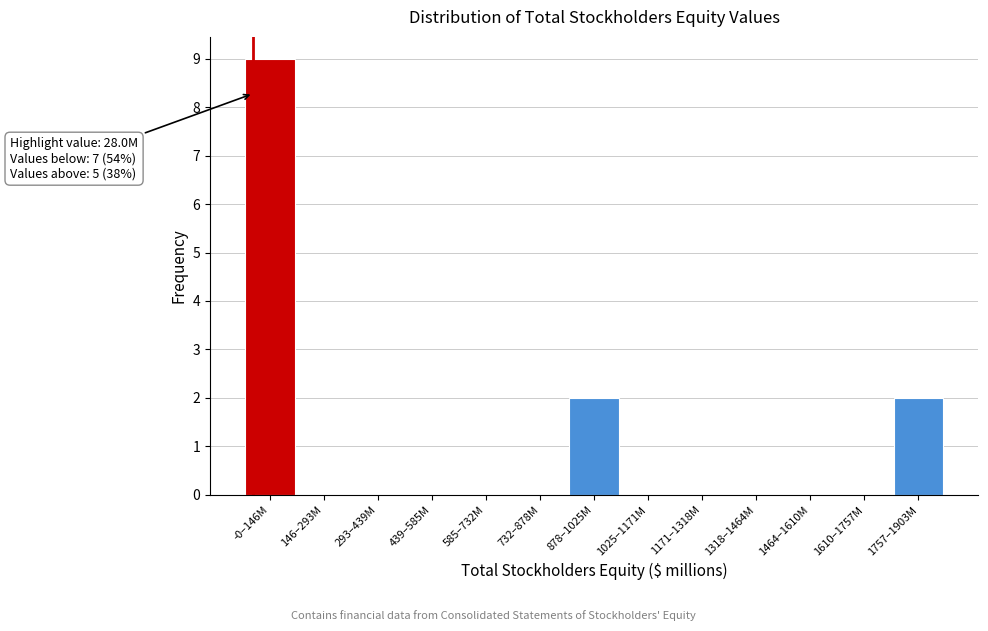

Reading left to right, list all the values displayed in this chart.

-0–146M=9	146–293M=0	293–439M=0	439–585M=0	585–732M=0	732–878M=0	878–1025M=2	1025–1171M=0	1171–1318M=0	1318–1464M=0	1464–1610M=0	1610–1757M=0	1757–1903M=2